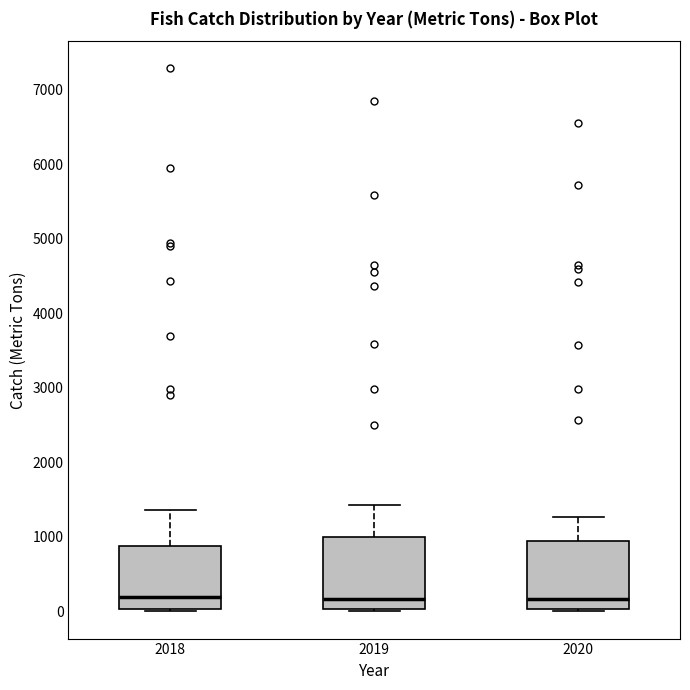

Reading left to right, transcribe this box plot: for each box, give where its median line is, the range the box spans, and where its two whiskers end, as read against the y-axis. The values are not printed on the chart, so give them approximately, as read against the axis.

2018: median 200, box 0 to 900, whiskers 0 (just below the box's lower edge) to 1400
2019: median 200, box 0 to 1000, whiskers 0 (just below the box's lower edge) to 1400
2020: median 200, box 0 to 900, whiskers 0 (just below the box's lower edge) to 1300